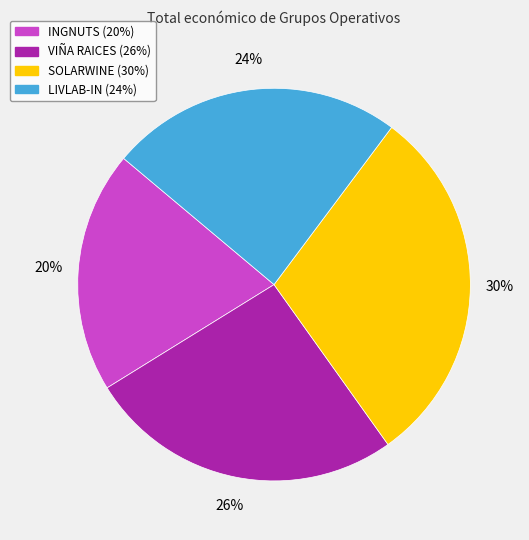

To the nearest percent, what percentage of the pie is VIÑA RAICES?

26%